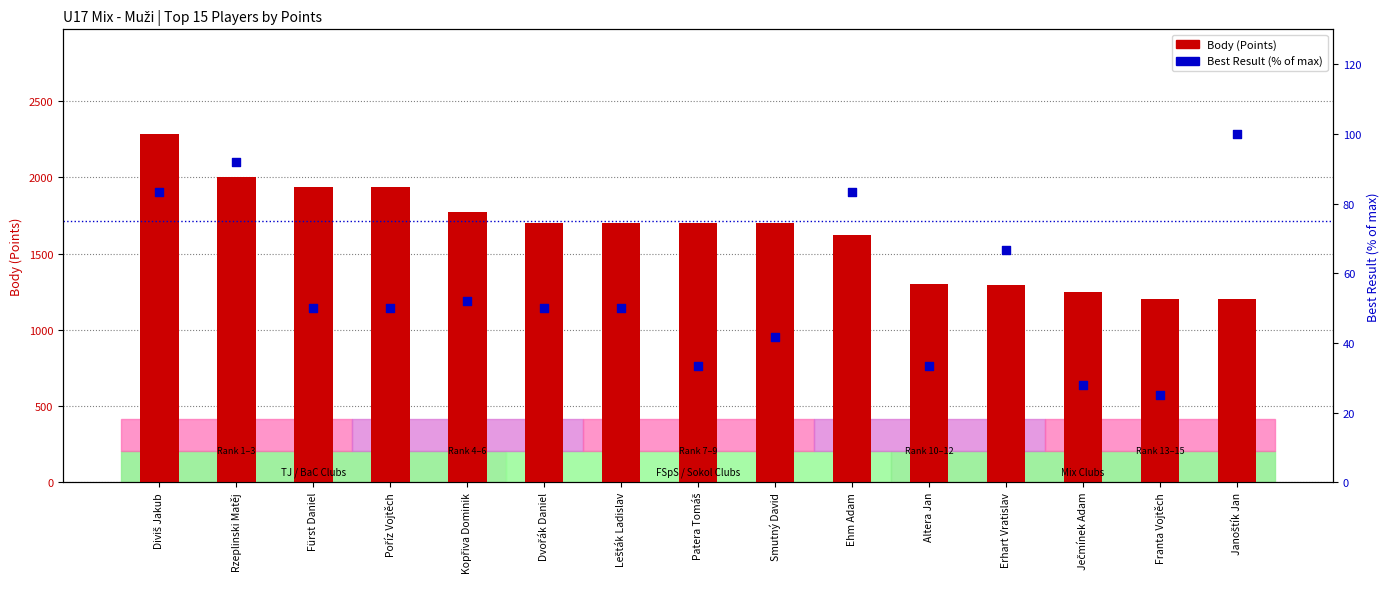

Is the value of Body (Points) at Poříz Vojtěch greater than the value of Best Result (% of max) at Franta Vojtěch?

Yes